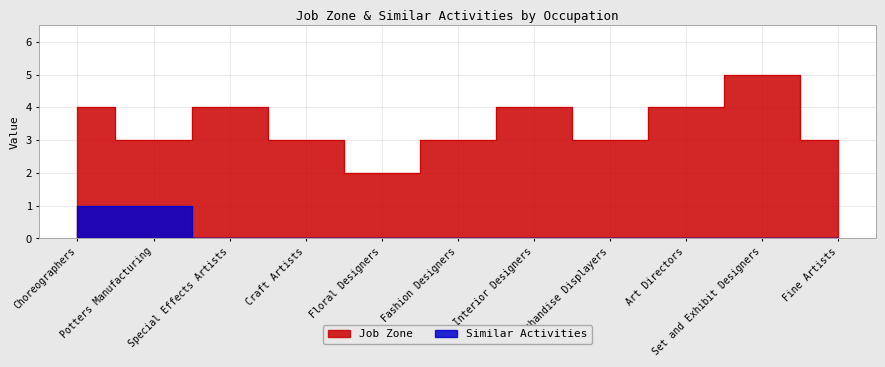

The Job Zone series shows 6 at Interior Designers. True or false?

False